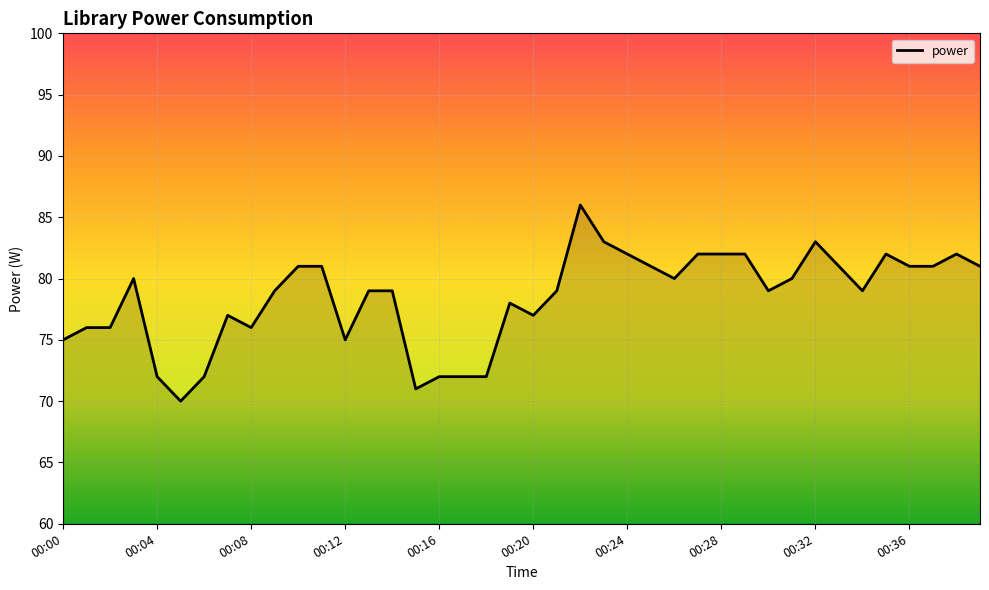

What is the difference between the maximum and minimum values?

16